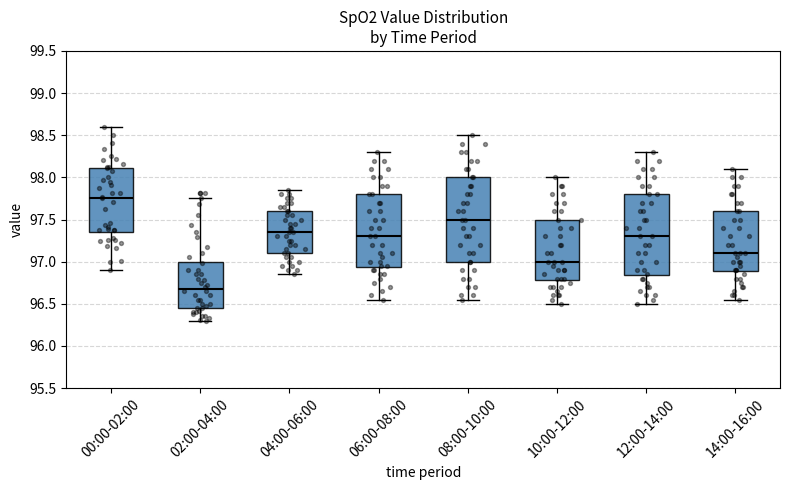

Where is the lower edge of the box for 08:00-10:00 on the y-axis? The values are not printed on the chart, so give them approximately, as read against the axis.

97.00